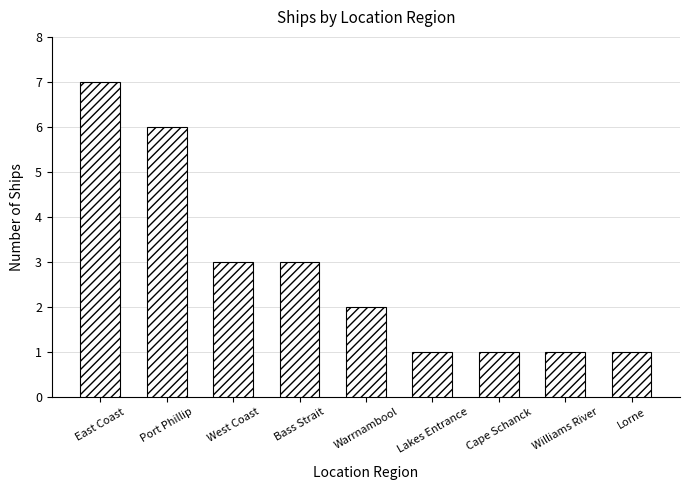

How many distinct data groups are displayed?

1